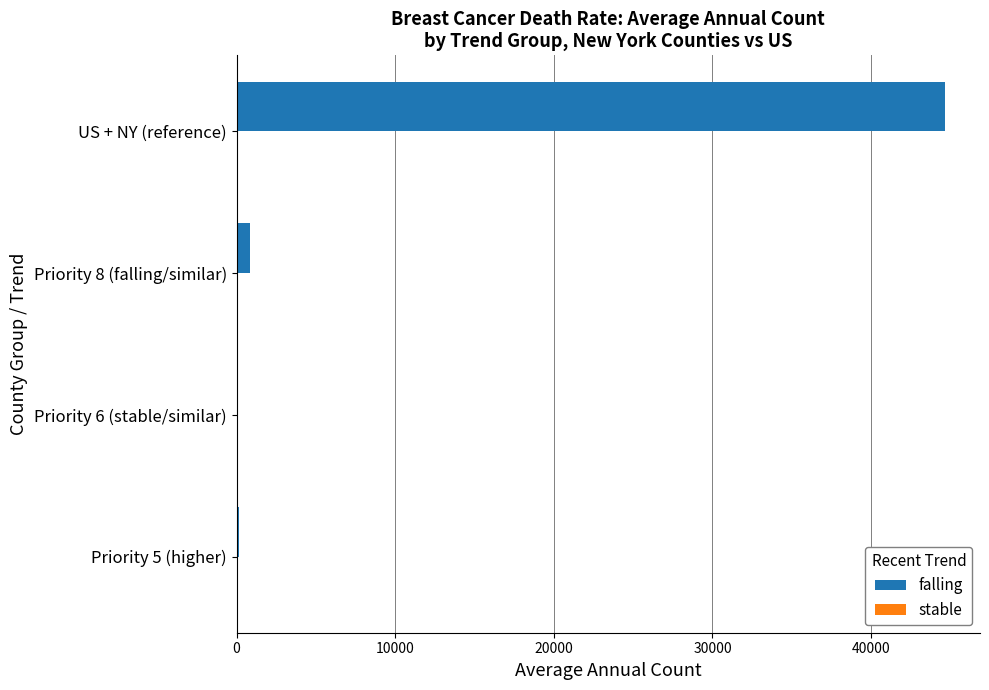

Which series has the largest total across all categories?

falling